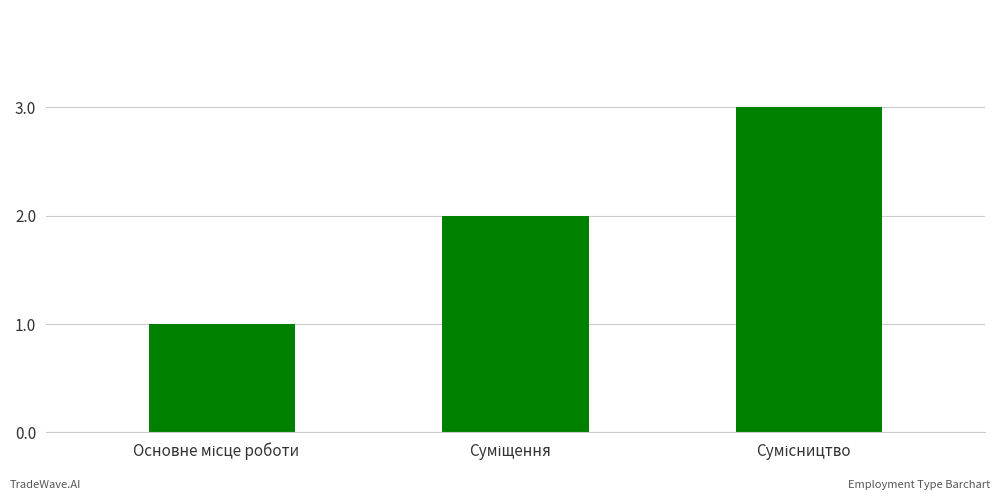

What is the maximum value shown in the chart?

3